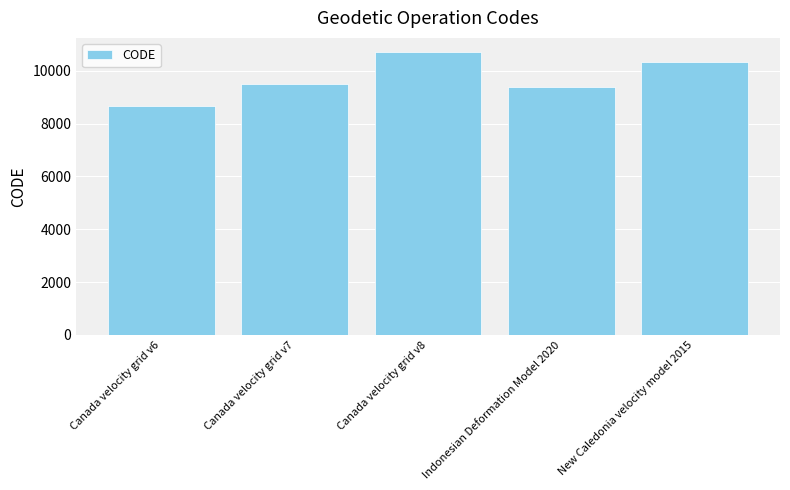

What is the minimum value shown in the chart?

8676